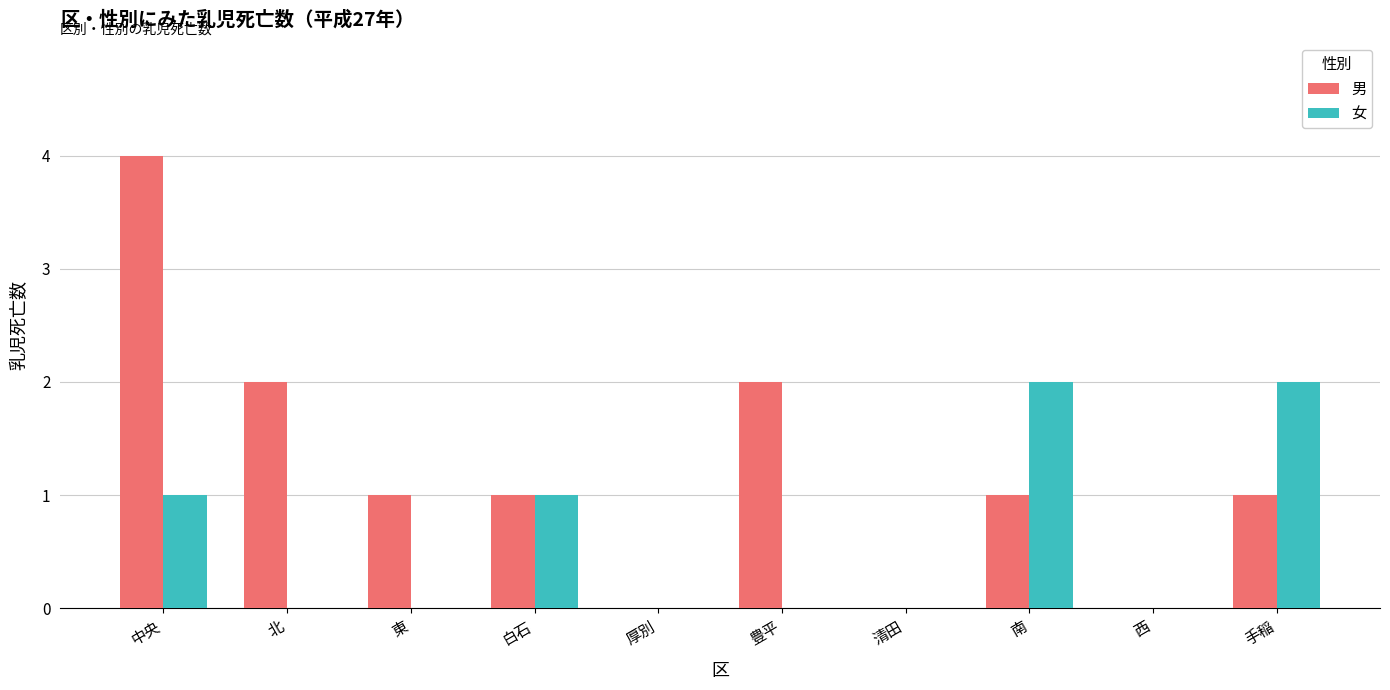

At which category is the sum across all series the highest?

中央